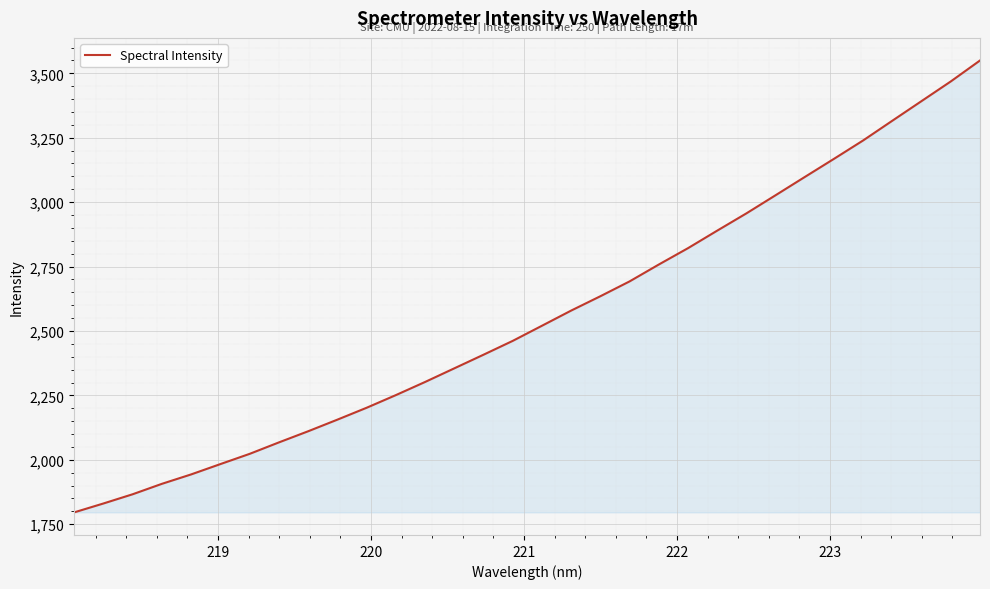

True or false: the data has more than 0 interior local peaks.

False